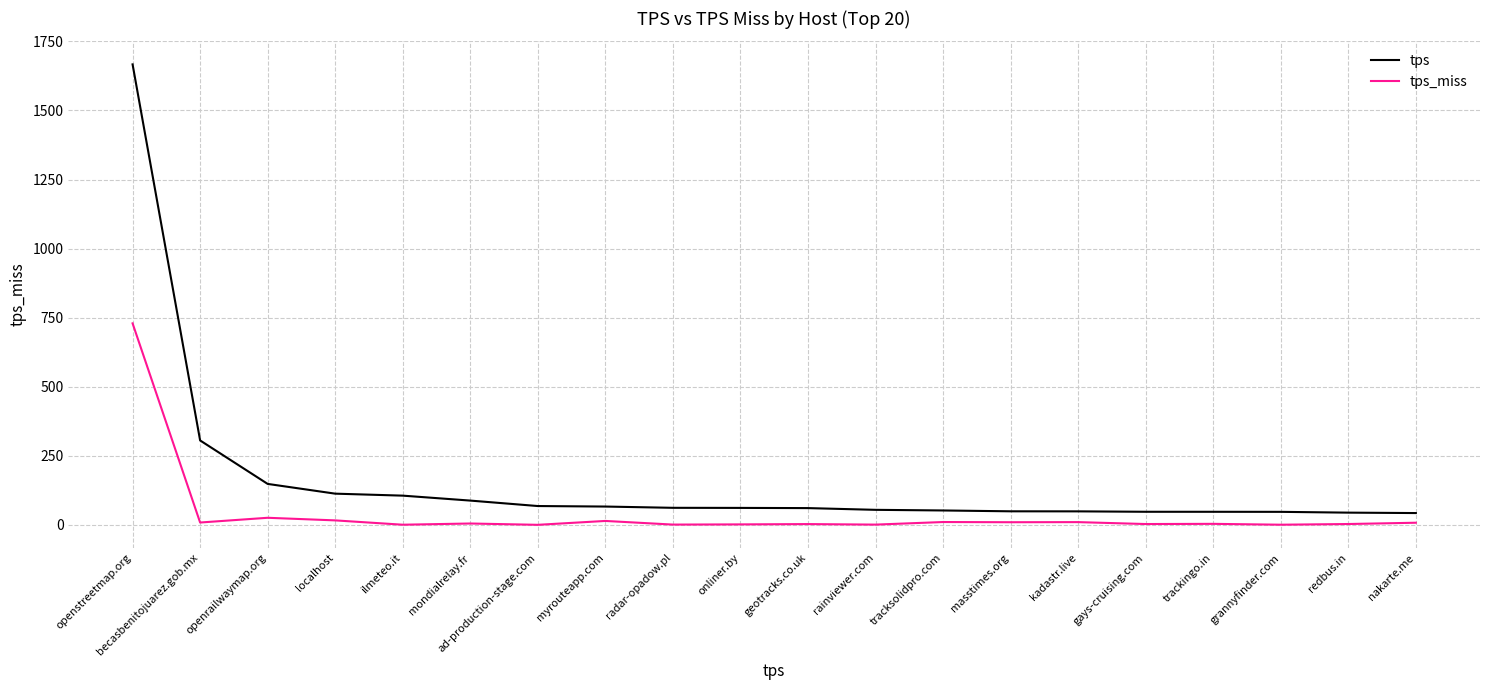

True or false: tps_miss has more than 2 points higher than both neighbors.

True